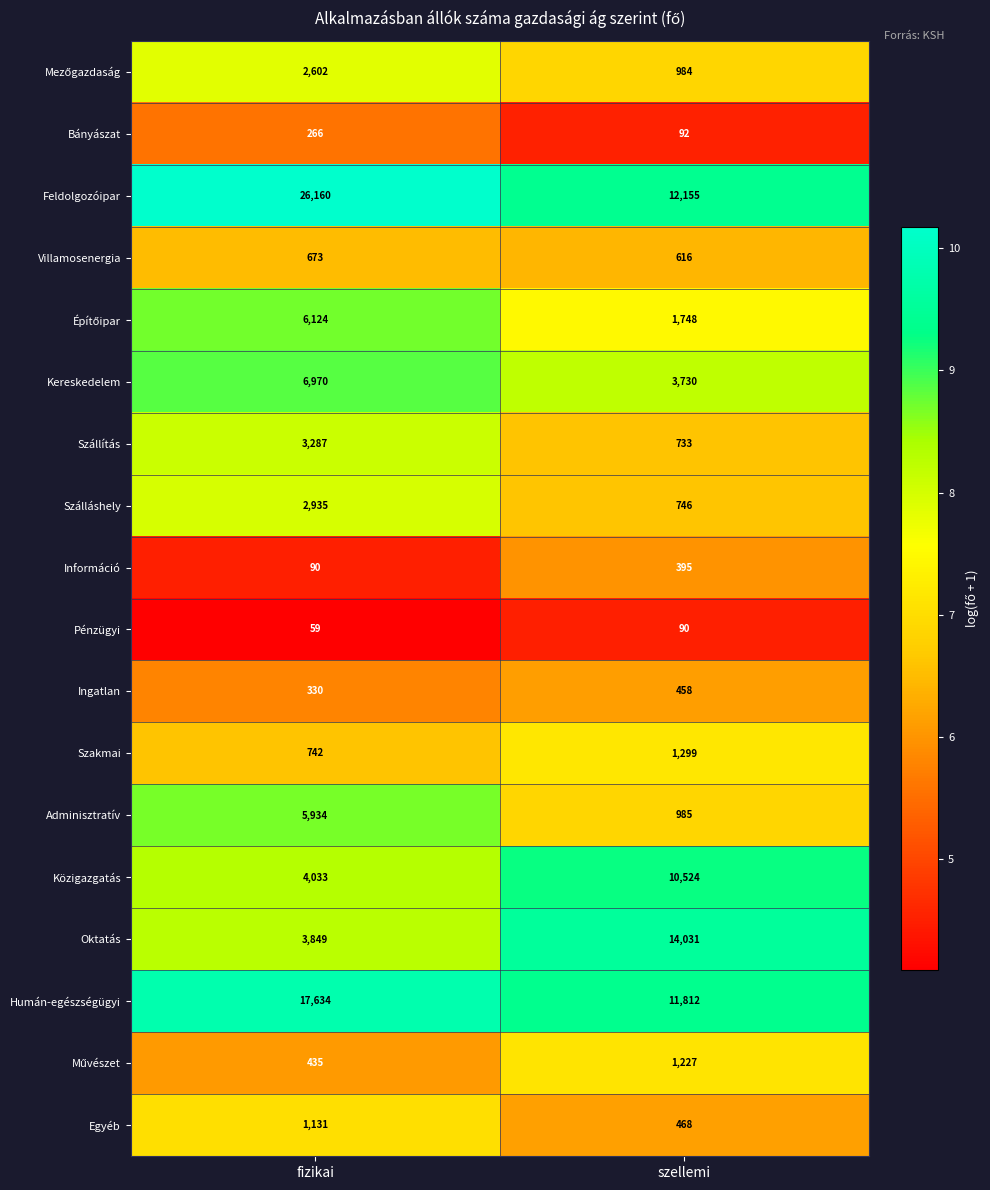

What is the sum of all Egyéb values?

1599